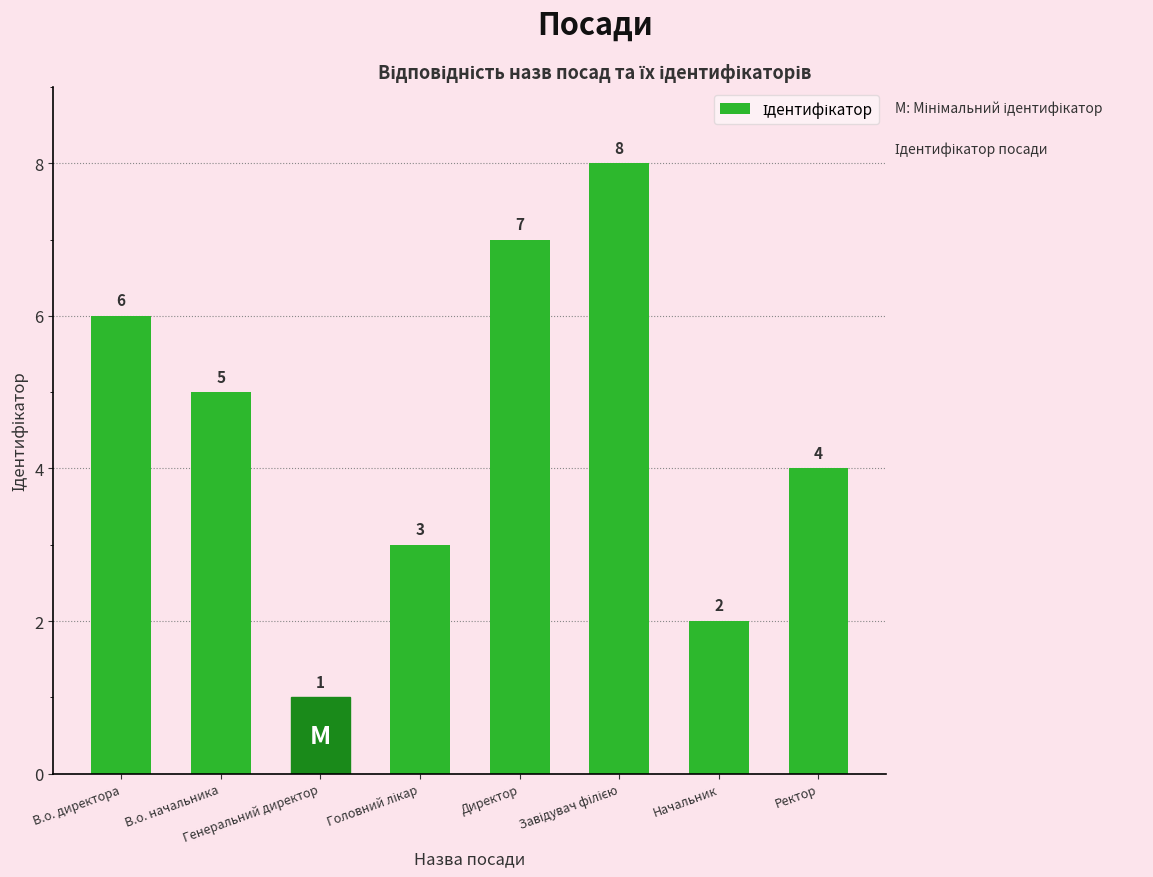

What is the value of the 8th bar from the left?

4